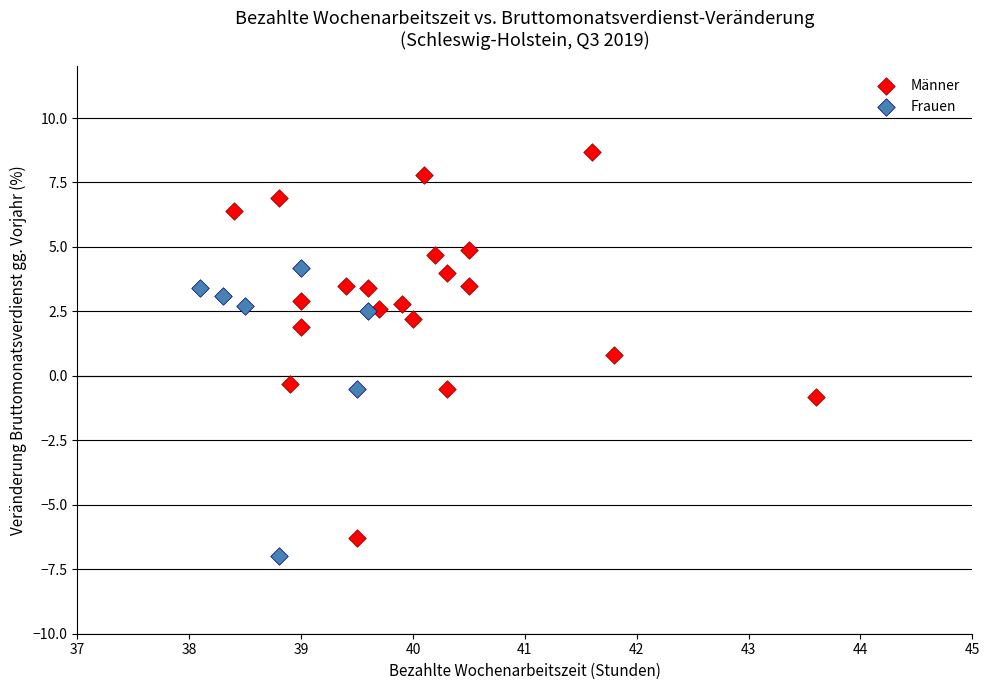

Which series has the widest spread of Y values?

Männer